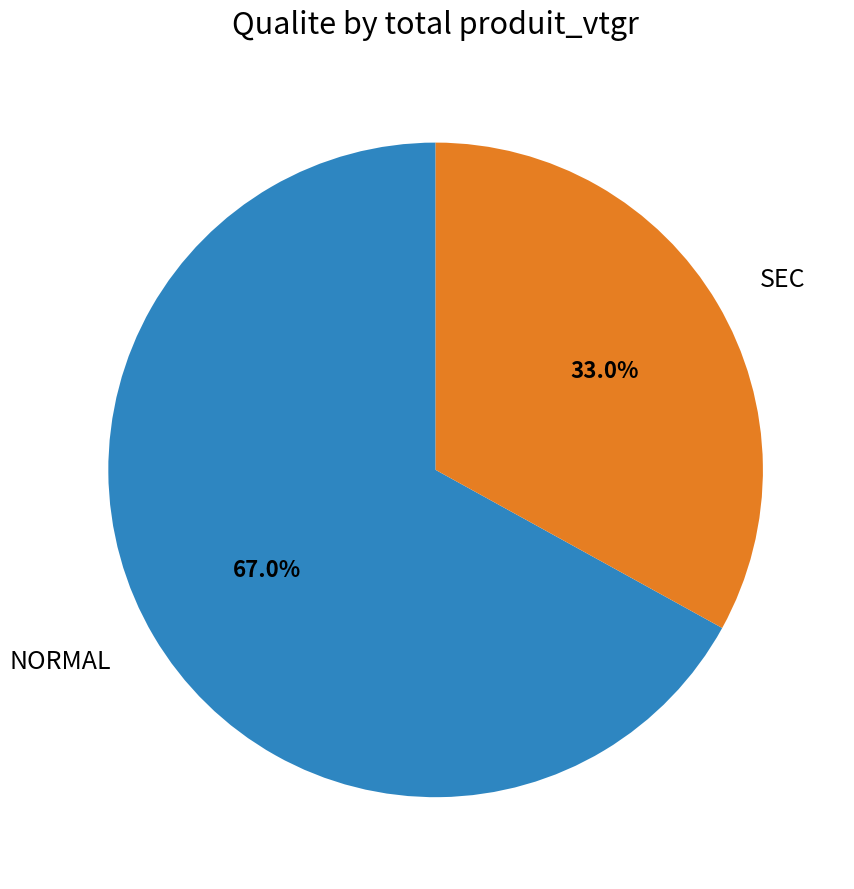

Is there a majority slice in this chart?

Yes